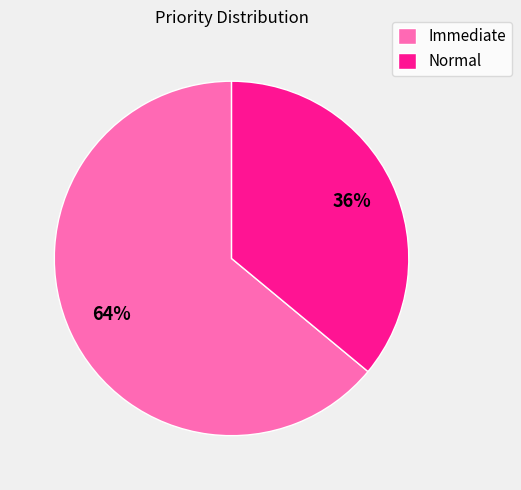

What percentage is the Normal slice, to the nearest percent?

36%